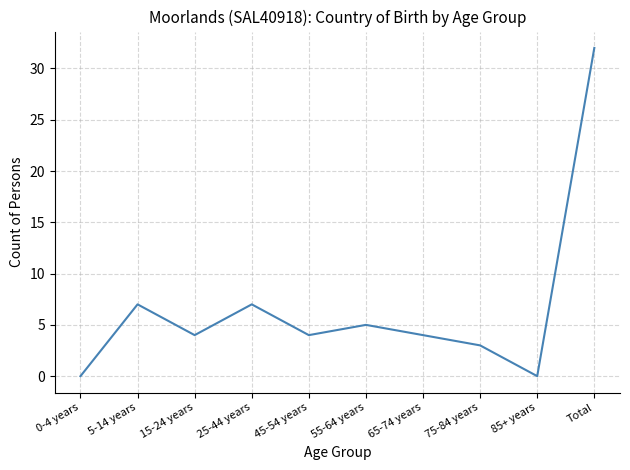

Is this an area chart (filled region under the line)?

No